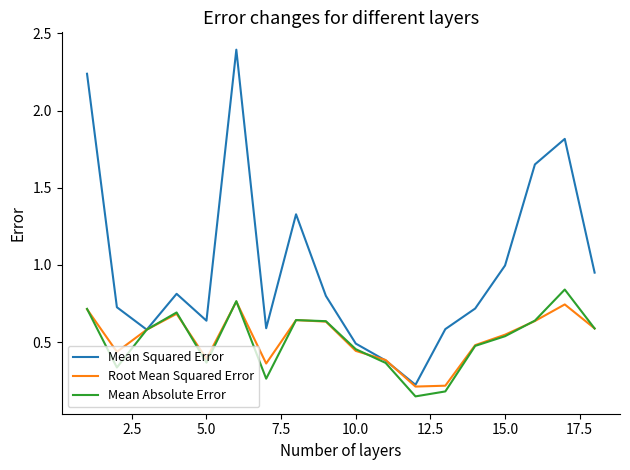

What is the maximum value shown in the chart?

2.4